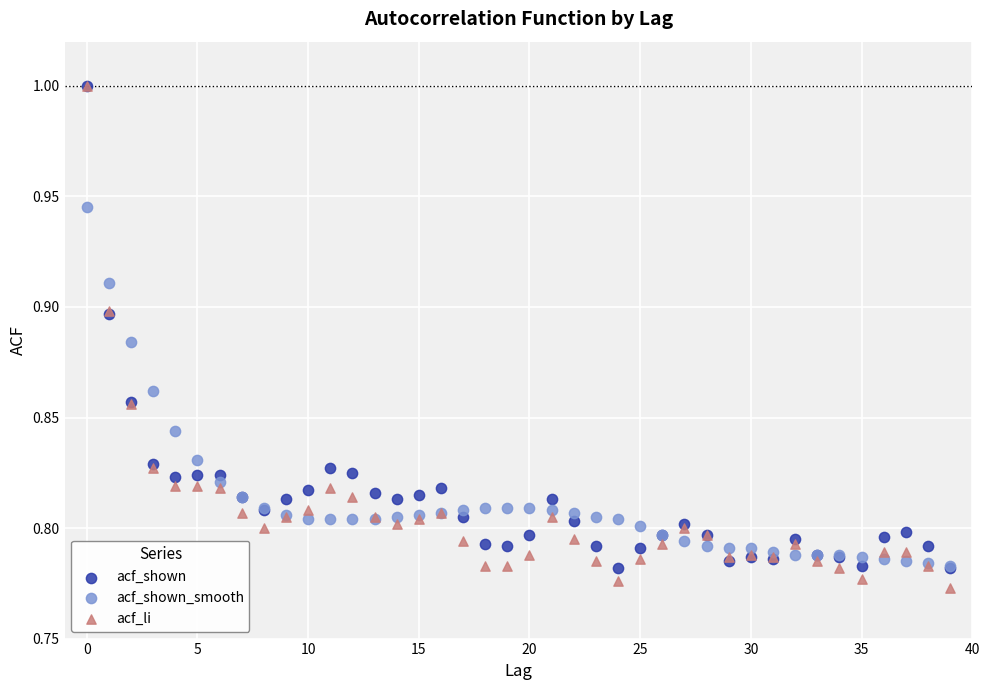

What are all the series names shown in the legend?

acf_shown, acf_shown_smooth, acf_li